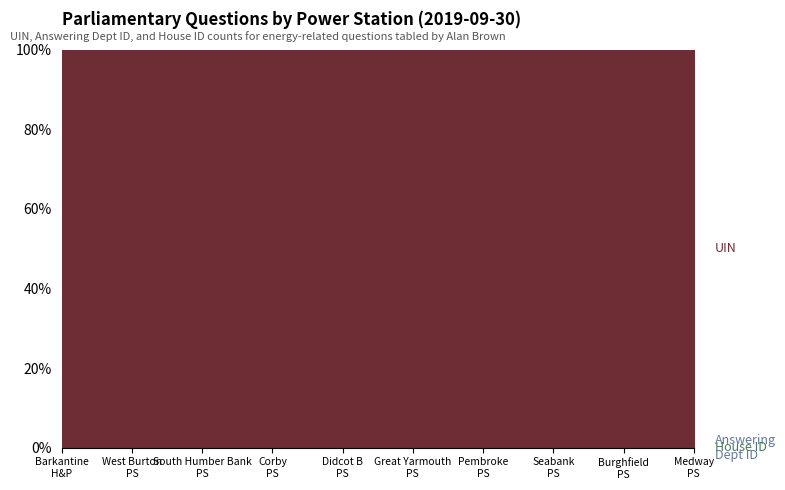

Reading right to left, extract all data points from this chart.

UIN: 292296	292295	292294	292293	292292	292291	292290	292289	292288	292287
Answering Dept ID: 201	201	201	201	201	201	201	201	201	201
House ID: 1	1	1	1	1	1	1	1	1	1